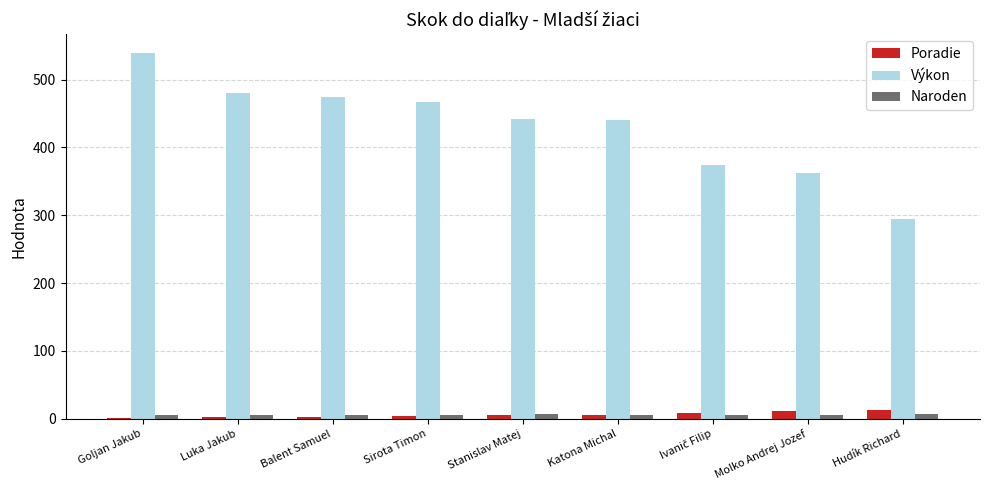

True or false: Výkon has a value of 475 at Balent Samuel.

True